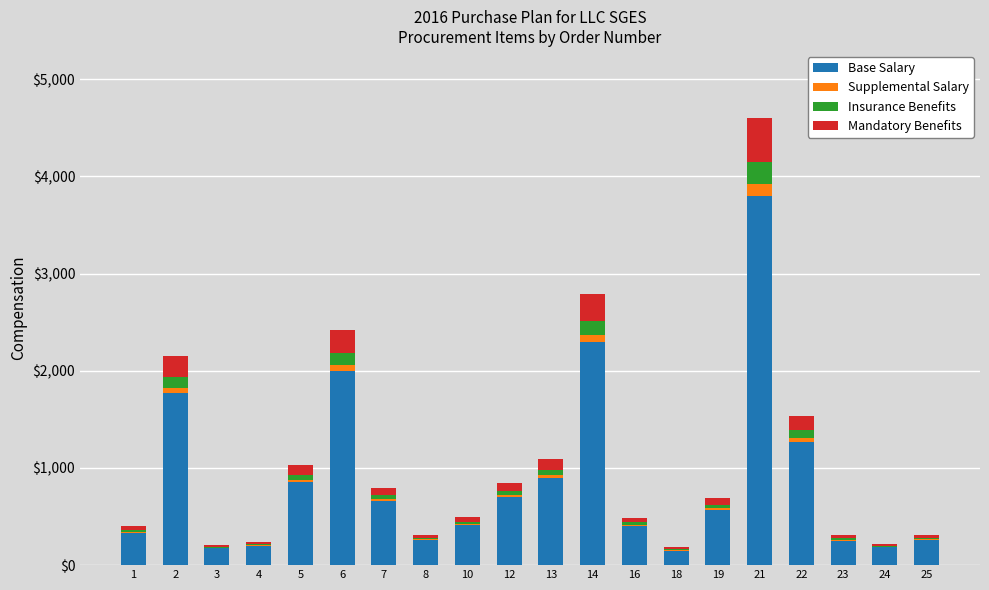

At which category is the sum across all series the highest?

21